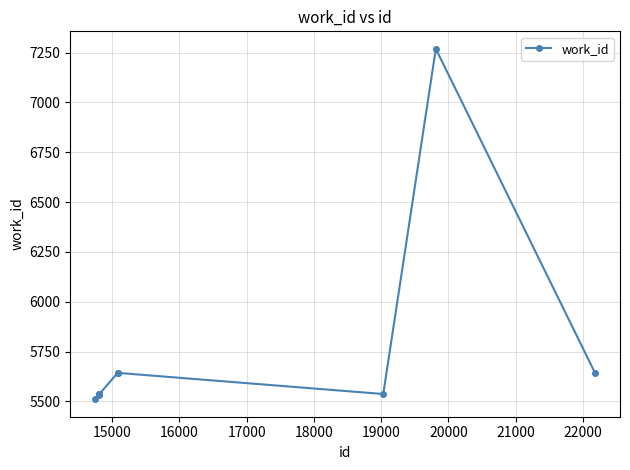

What is the smallest value displayed?

5511